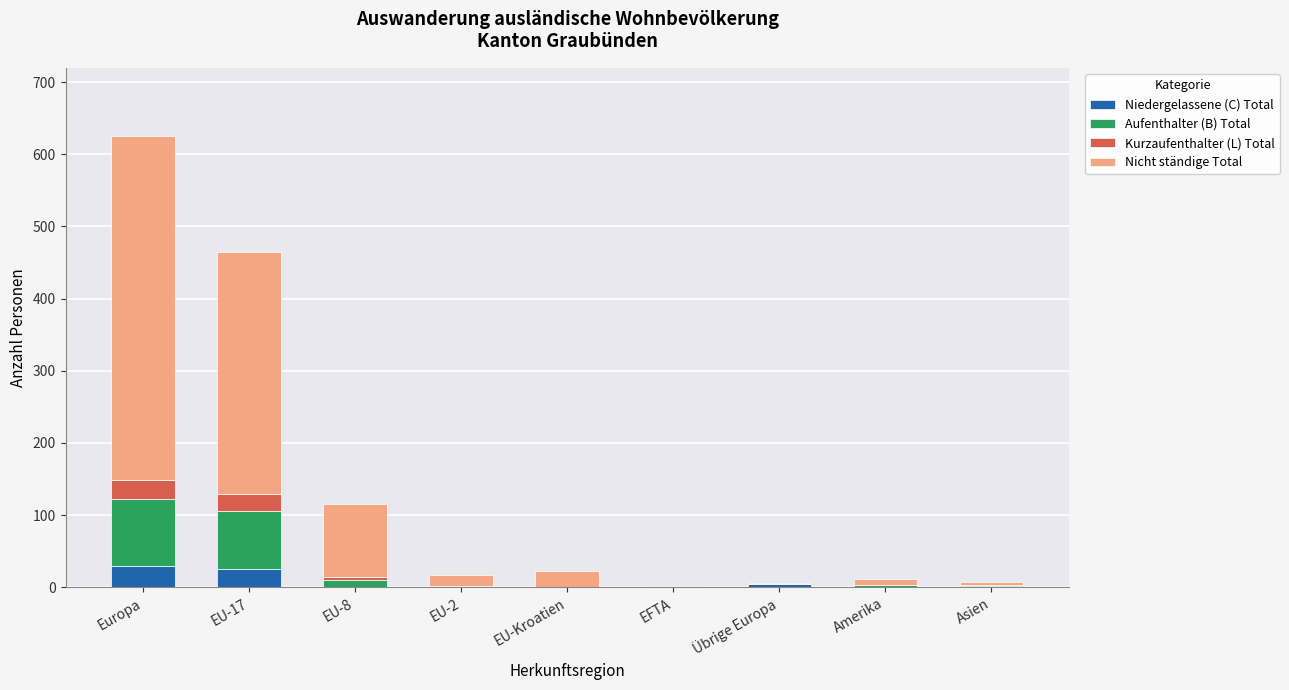

At which category is the sum across all series the highest?

Europa